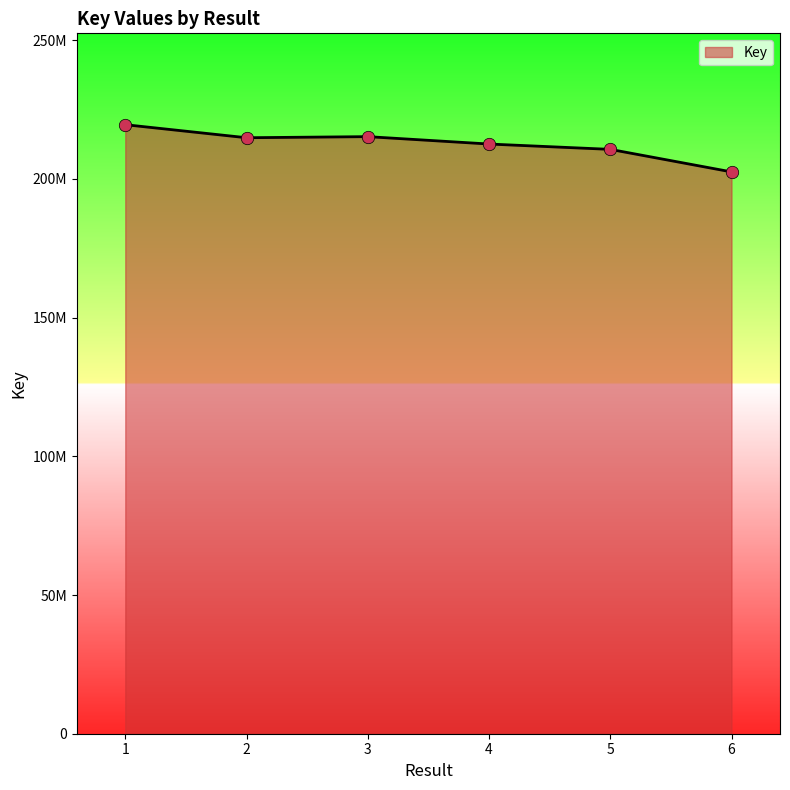

Which has a higher value, 2 or 6?

2